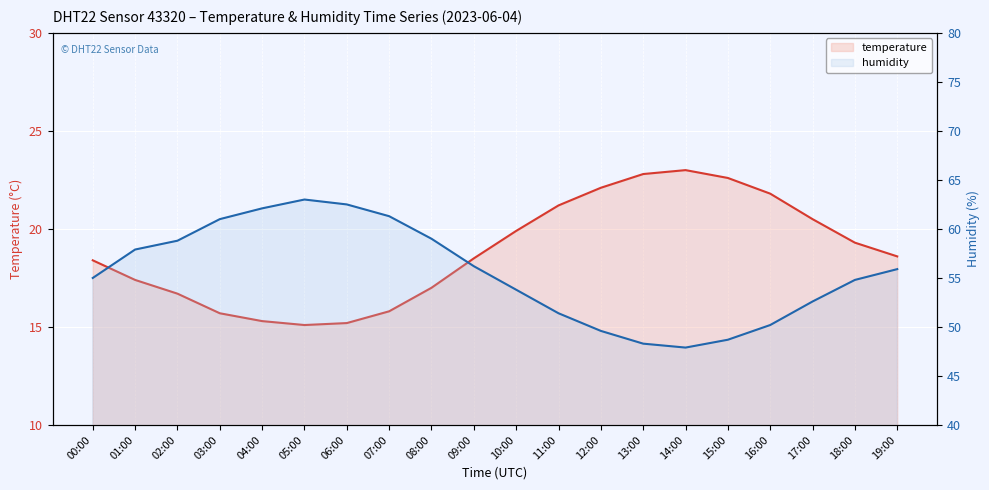

At which category does the chart reach its minimum across all series?

05:00